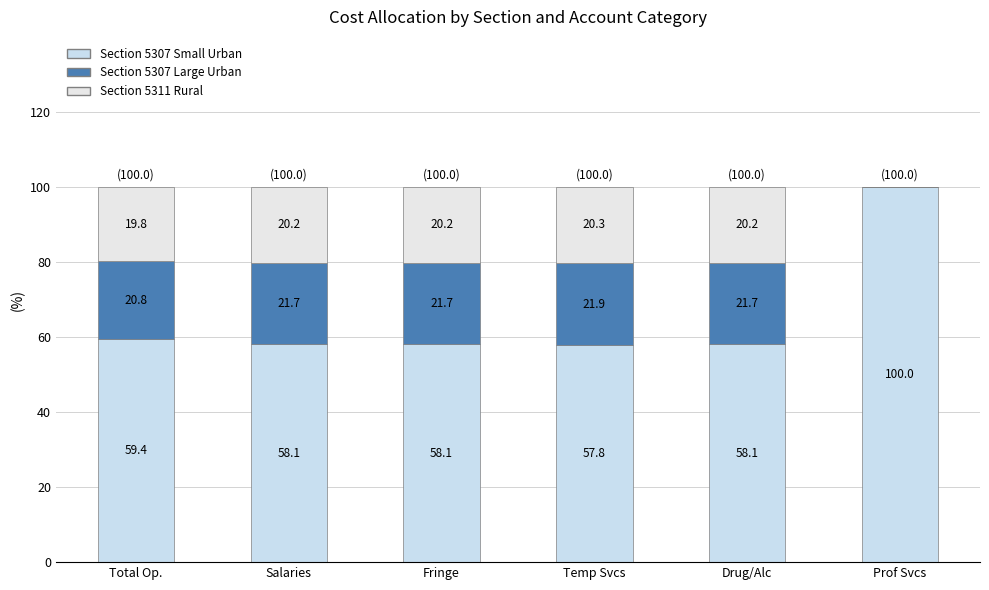

Are the bars grouped side by side (vs. stacked)?

No